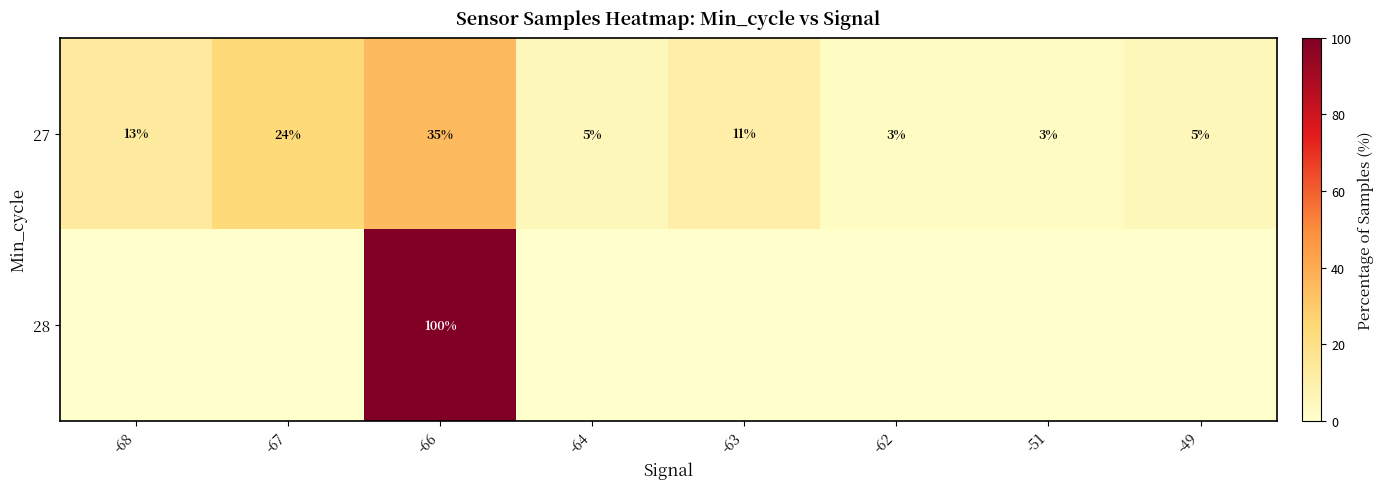

Where does the 27 series first go above 11?

-68